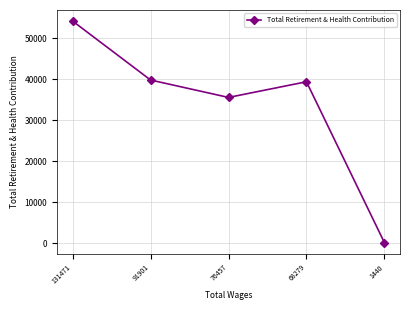

How many lines are shown in the chart?

1